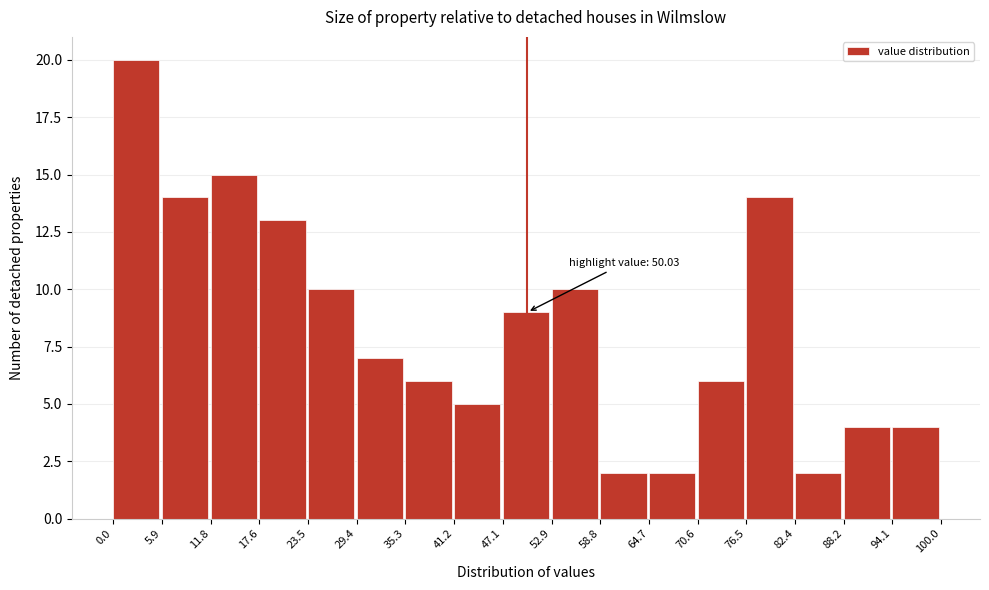

Which range on the x-axis has the tallest bar?

0.0 to 5.9